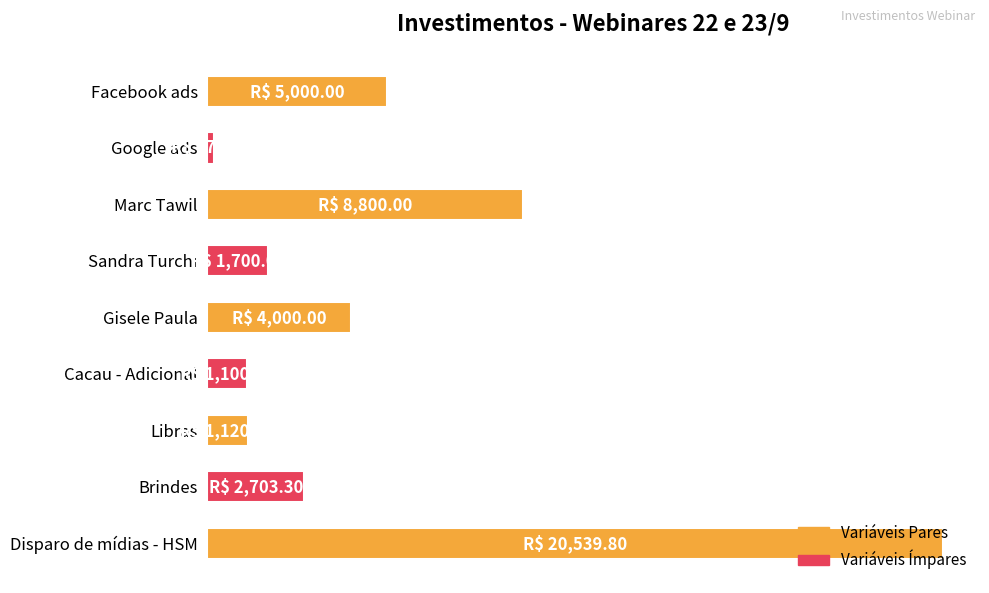

Which category has the highest value across all series?

Disparo de mídias - HSM